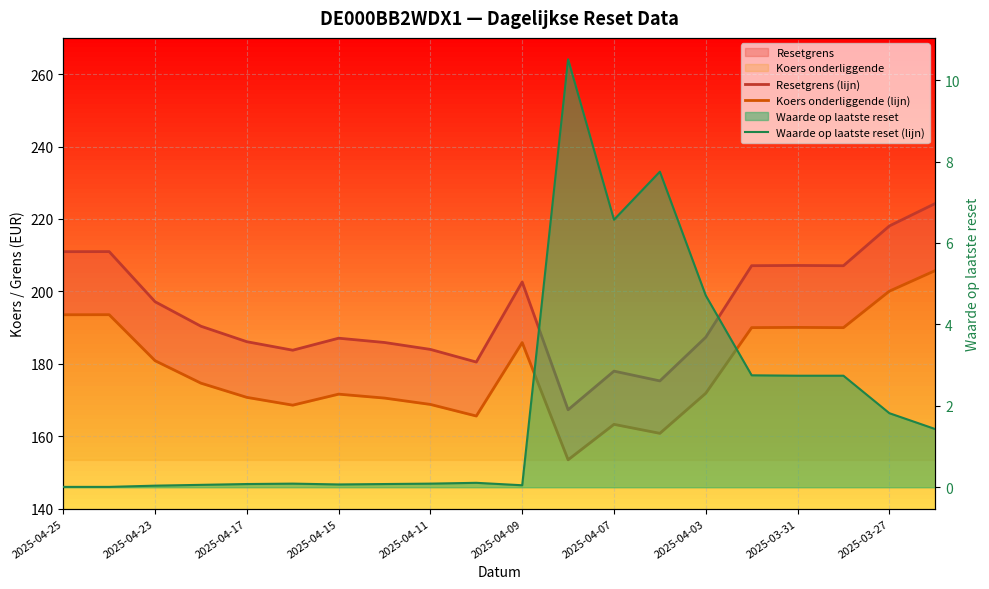

How many categories are shown in the chart?

20